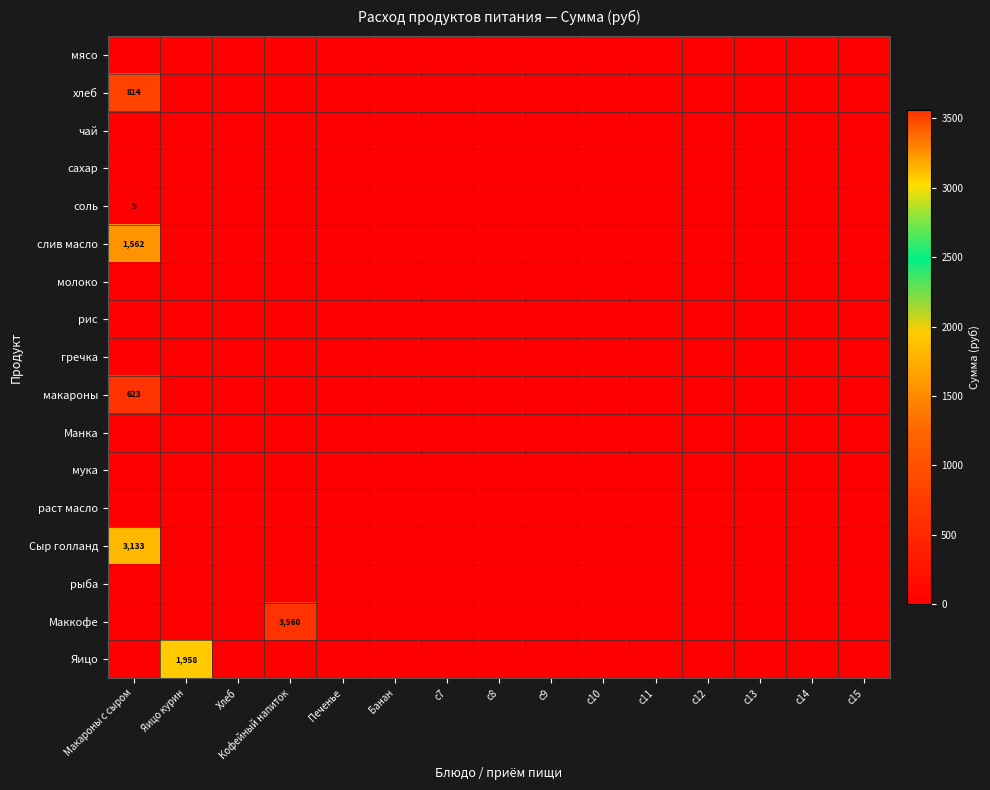

Between c15 and c14, which is larger?

c15